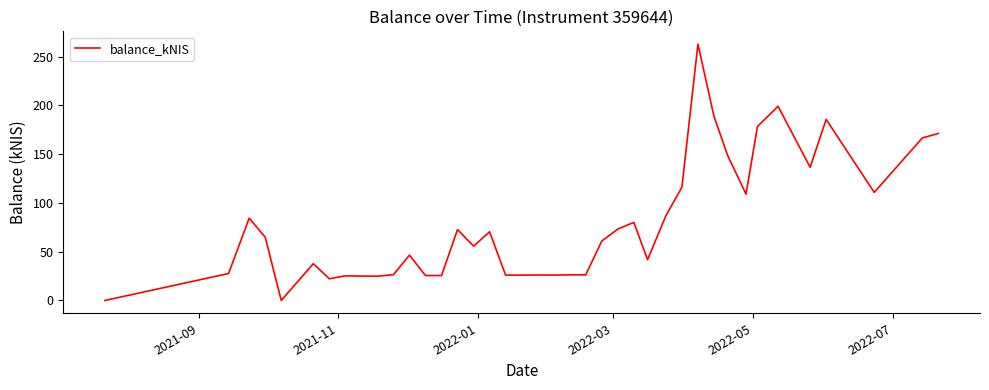

What is the maximum value shown in the chart?

262.8